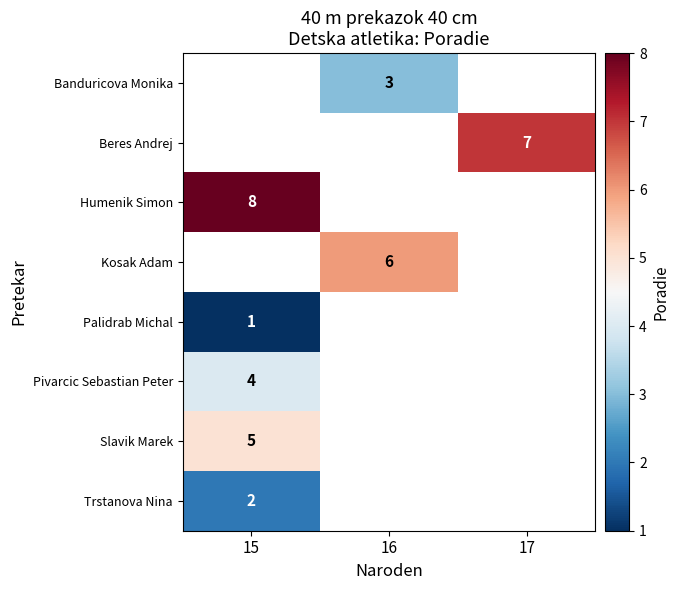

True or false: Slavik Marek has a value of 3 at 15.

False